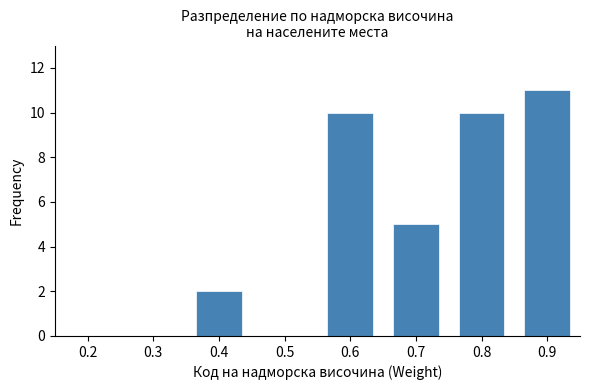

Reading right to left, extract all data points from this chart.

0.9=11	0.8=10	0.7=5	0.6=10	0.5=0	0.4=2	0.3=0	0.2=0